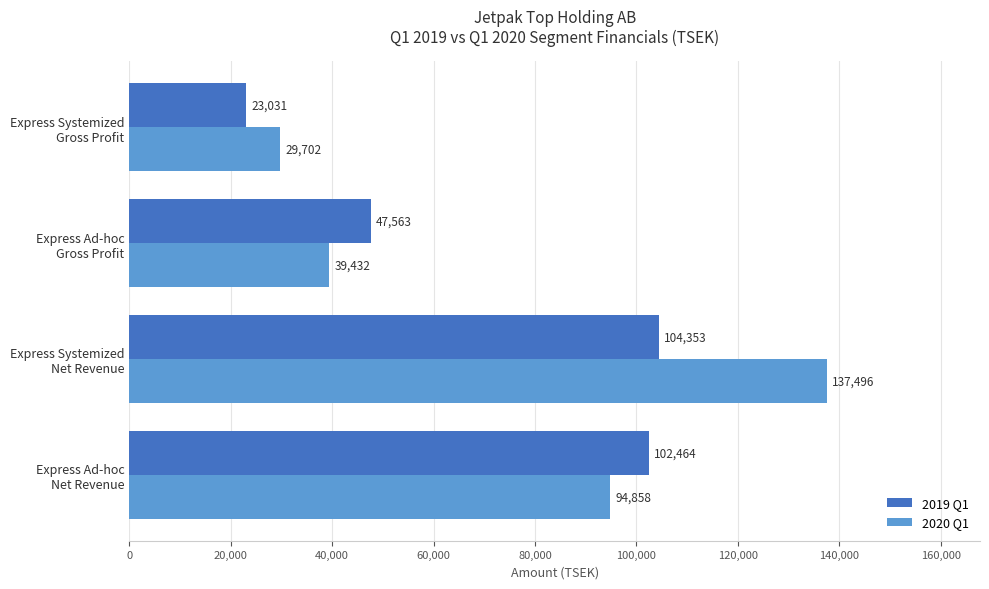

What is the difference between the maximum and minimum values in the 2020 Q1 series?

107794